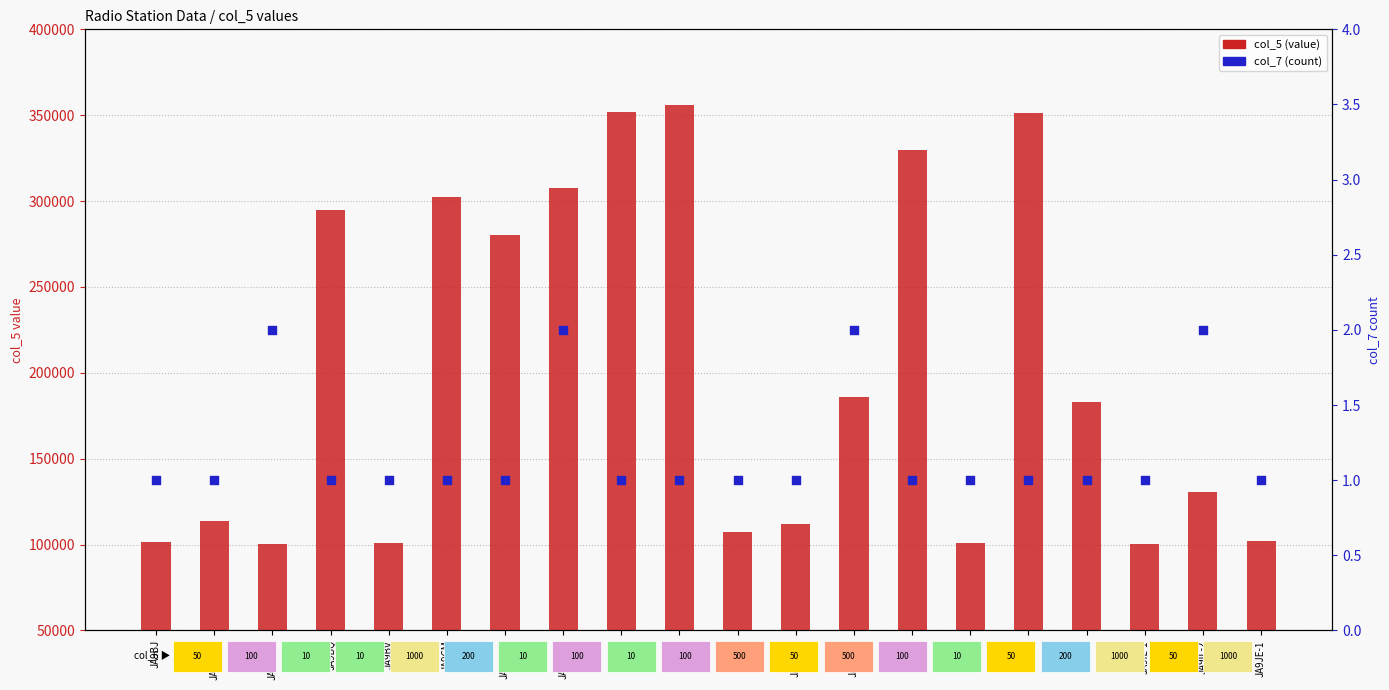

Which series has the widest spread of Y values?

col_5 (value)